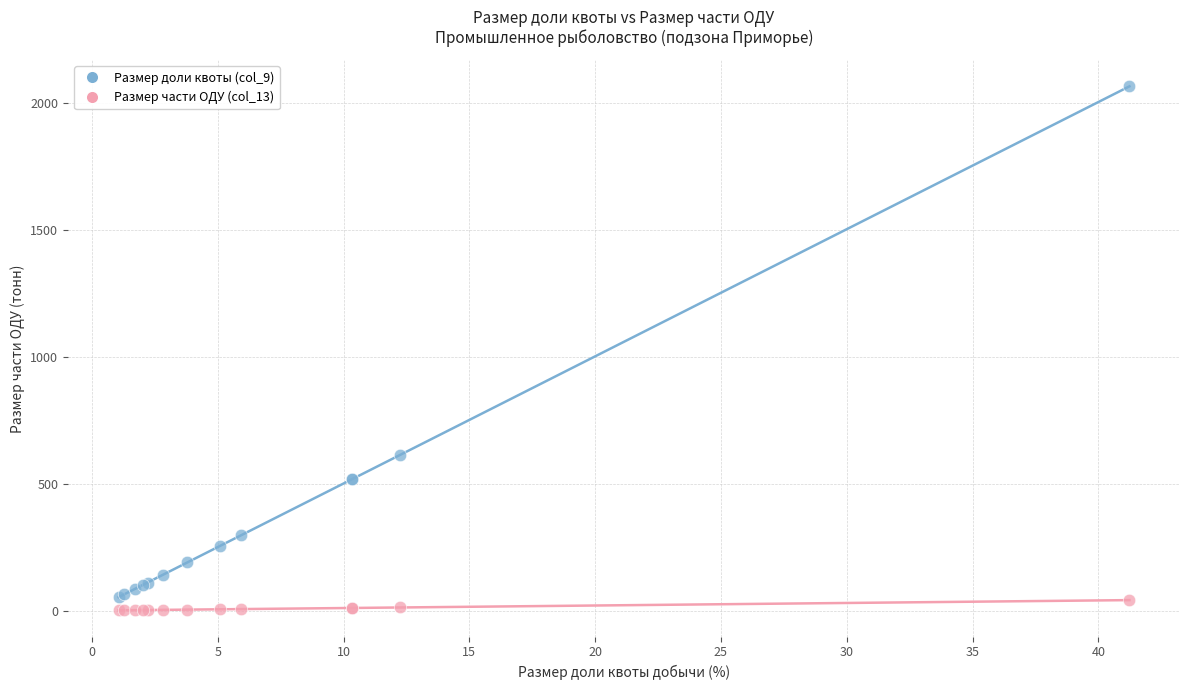

What are all the series names shown in the legend?

Размер доли квоты (col_9), Размер части ОДУ (col_13)